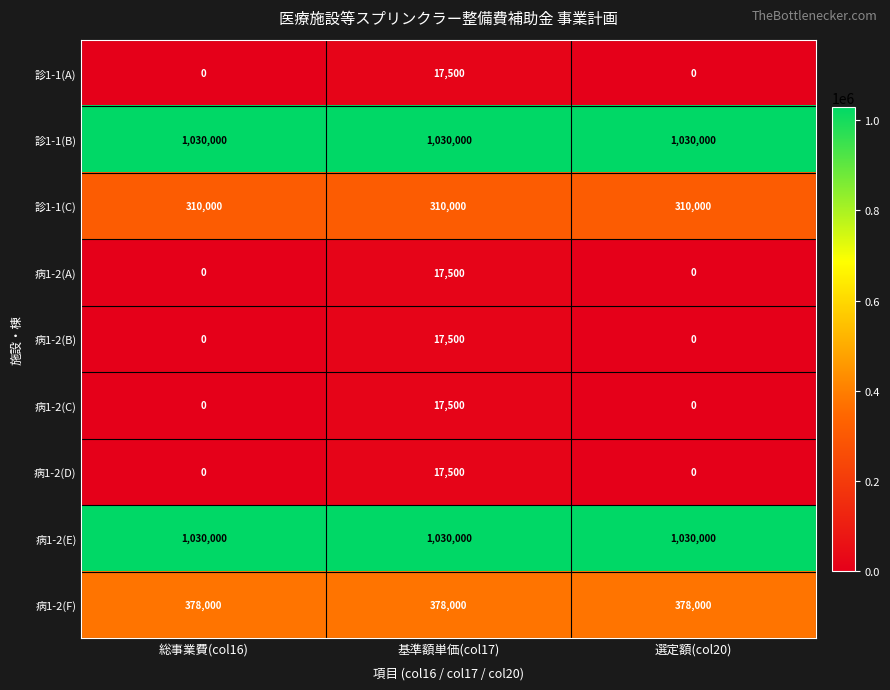

Reading right to left, transcribe all the data shown in this chart.

診1-1(A): 選定額(col20)=0	基準額単価(col17)=17500	総事業費(col16)=0
診1-1(B): 選定額(col20)=1030000	基準額単価(col17)=1030000	総事業費(col16)=1030000
診1-1(C): 選定額(col20)=310000	基準額単価(col17)=310000	総事業費(col16)=310000
病1-2(A): 選定額(col20)=0	基準額単価(col17)=17500	総事業費(col16)=0
病1-2(B): 選定額(col20)=0	基準額単価(col17)=17500	総事業費(col16)=0
病1-2(C): 選定額(col20)=0	基準額単価(col17)=17500	総事業費(col16)=0
病1-2(D): 選定額(col20)=0	基準額単価(col17)=17500	総事業費(col16)=0
病1-2(E): 選定額(col20)=1030000	基準額単価(col17)=1030000	総事業費(col16)=1030000
病1-2(F): 選定額(col20)=378000	基準額単価(col17)=378000	総事業費(col16)=378000